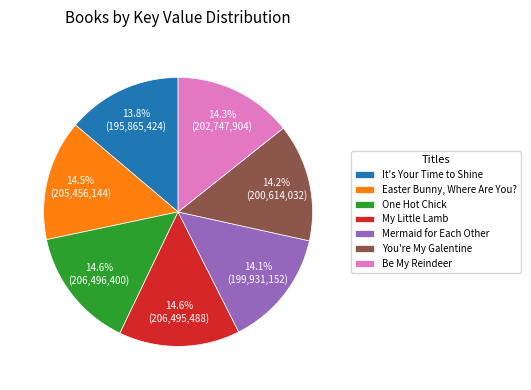

Is there any slice that represents more than half of the pie?

No